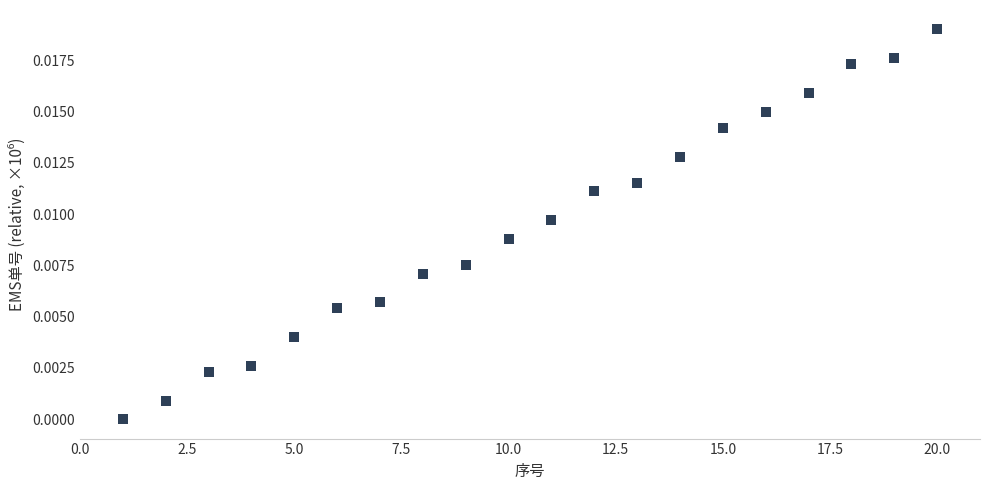

What is the range of X values (max minus min)?

19.0